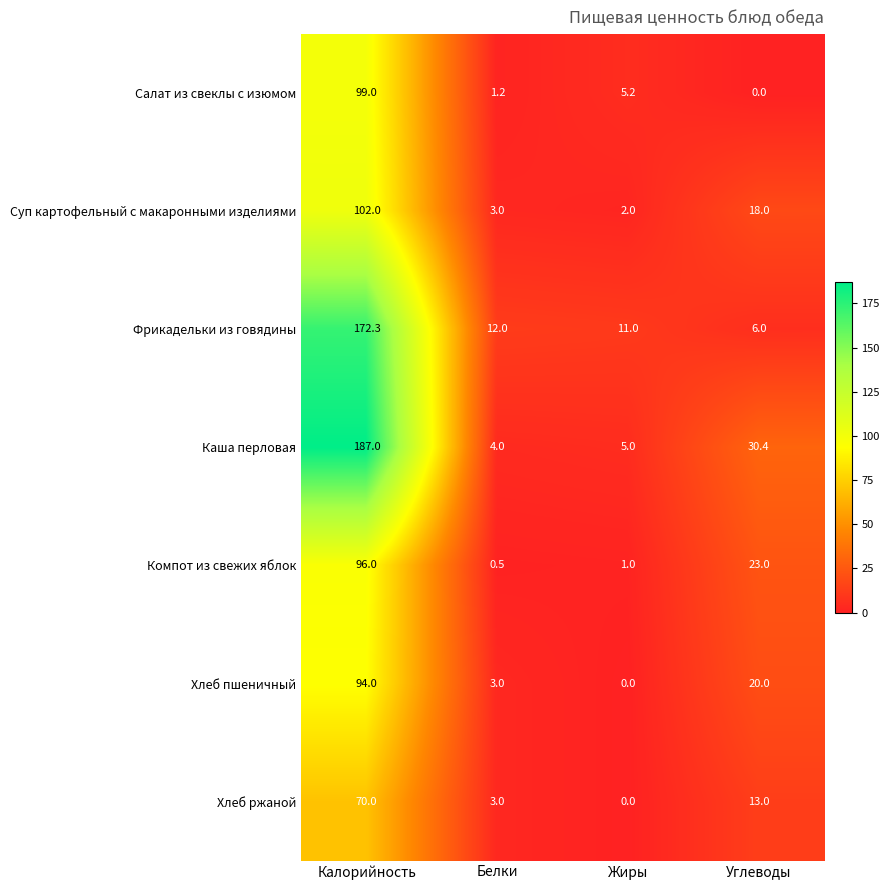

The value of Суп картофельный с макаронными изделиями at Белки is 4.1. True or false?

False